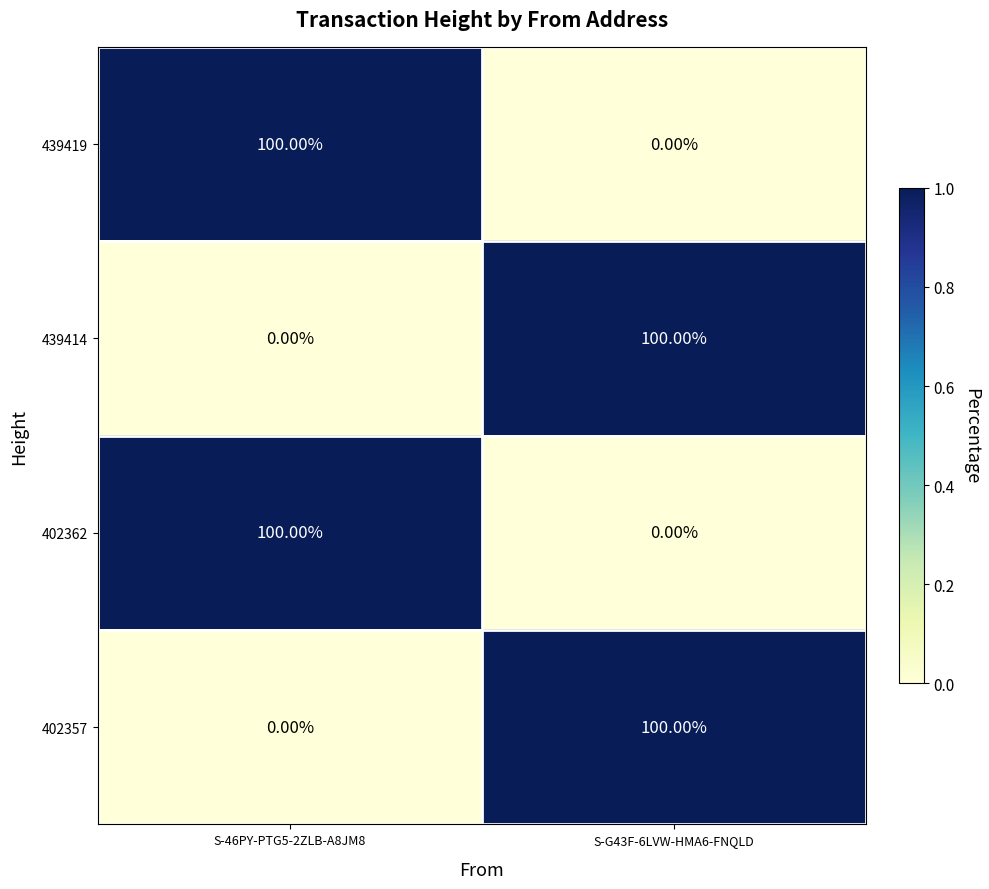

Is the value of 439414 at S-G43F-6LVW-HMA6-FNQLD greater than the value of 439419 at S-G43F-6LVW-HMA6-FNQLD?

Yes